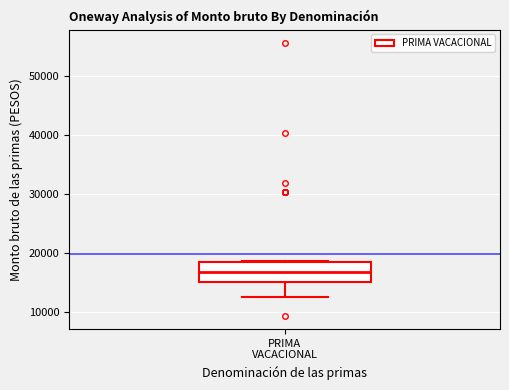

Read this box plot against the y-axis: the position of the median line, the range covered by the box, and the ends of both whiskers. The values are not printed on the chart, so give them approximately, as read against the axis.

median 17000, box 15000 to 19000, whiskers 13000 to 19000